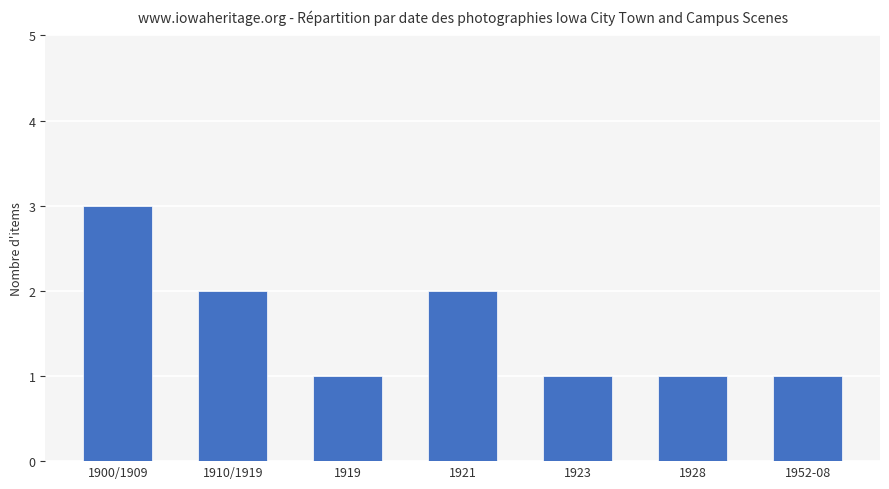

What is the smallest value displayed?

1